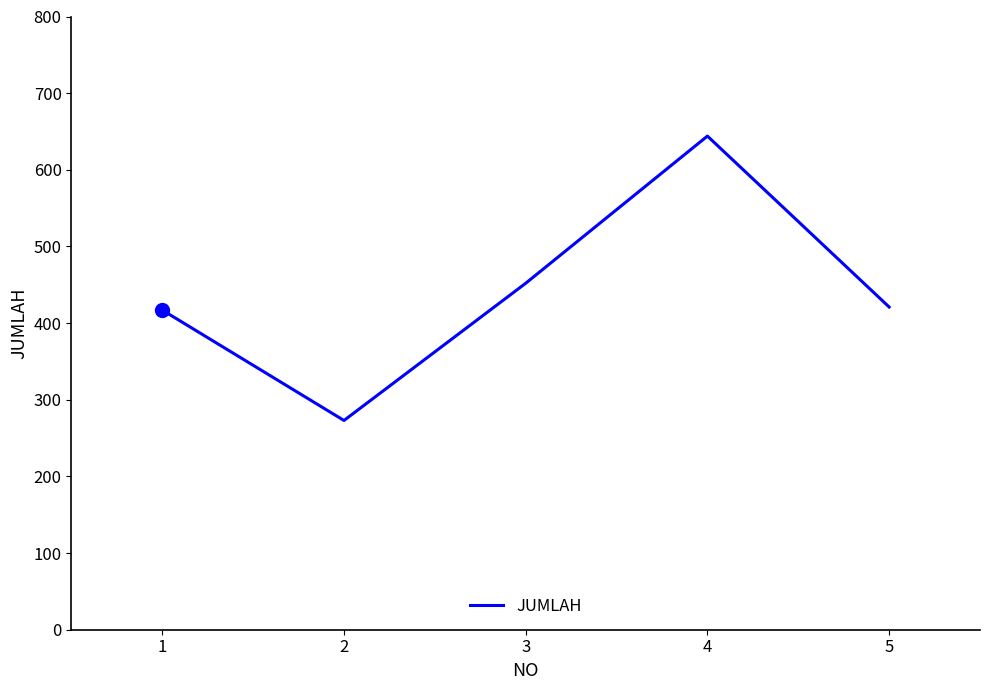

What is the sum of the values at 2 and 5?

694